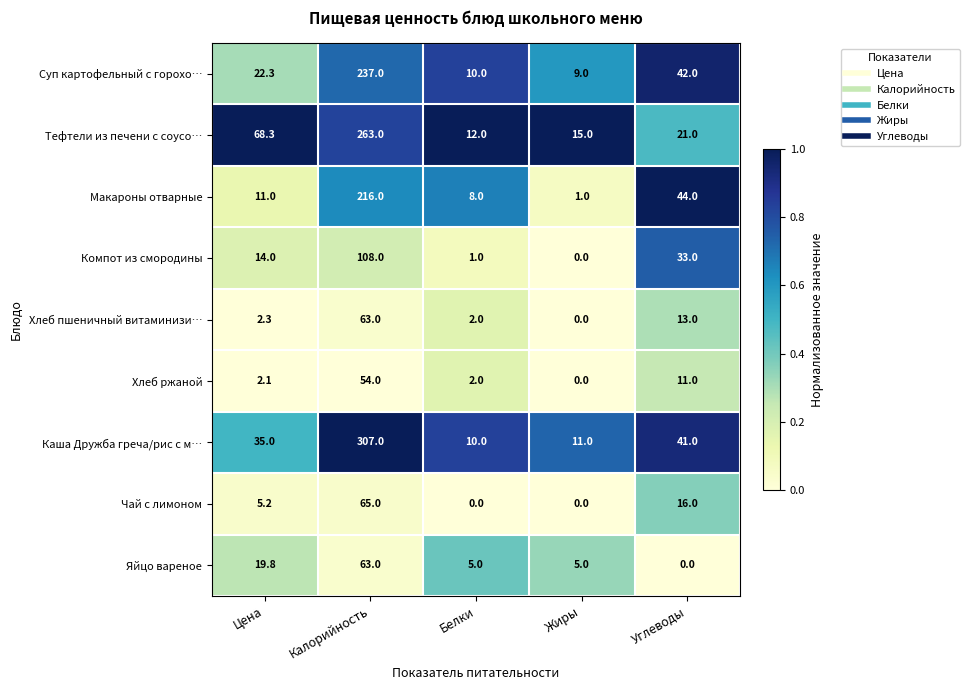

What is the approximate value of Чай с лимоном at Углеводы?

16.0